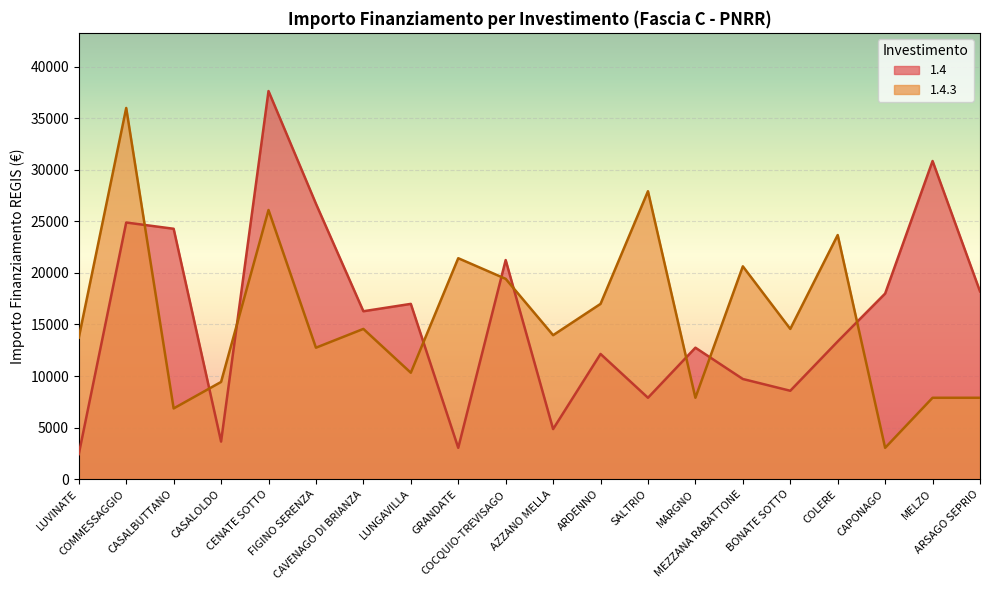

At which category is the sum across all series the highest?

CENATE SOTTO